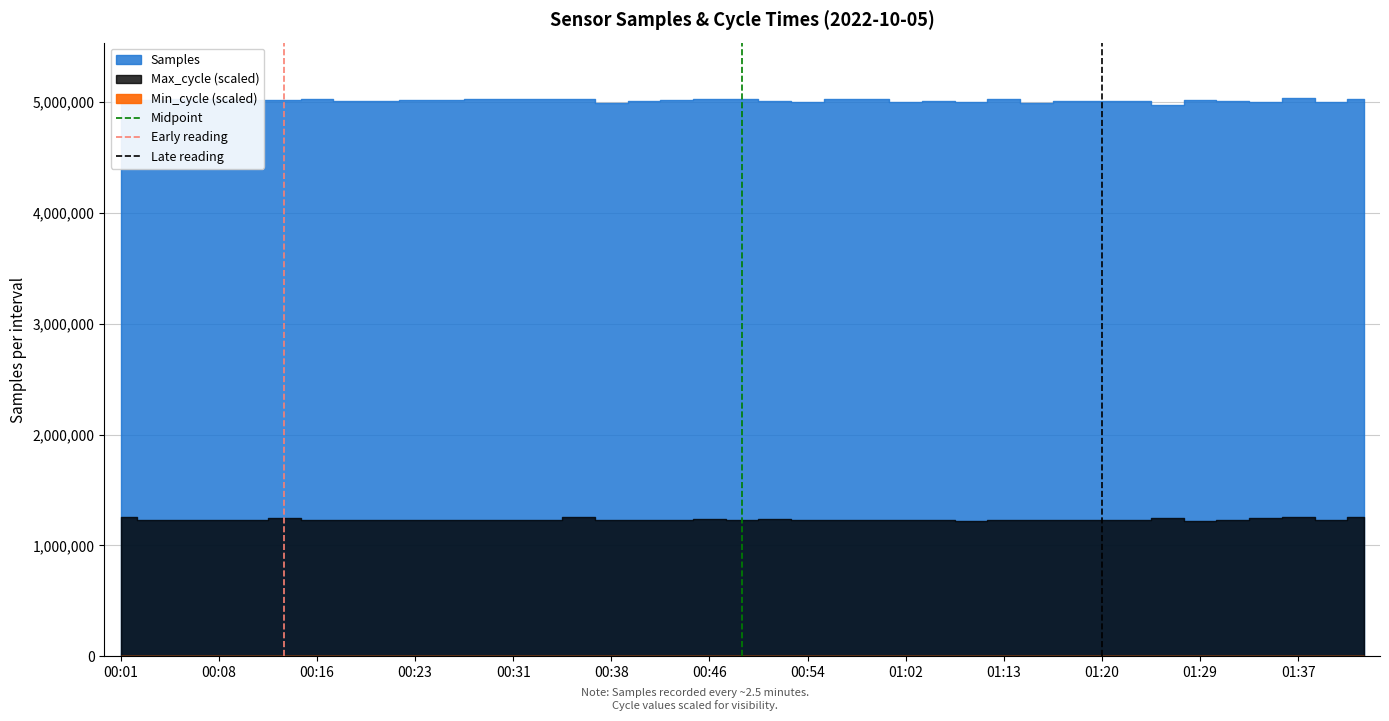

At which category is the sum across all series the highest?

00:08